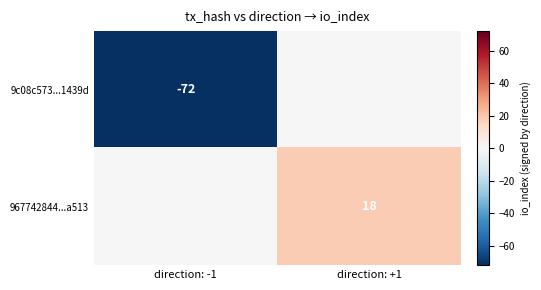

Which series has the largest range (max minus min)?

9c08c573...1439d